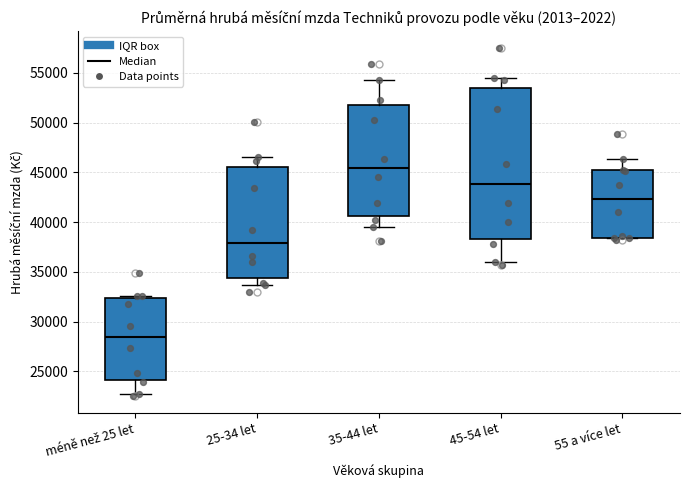

Reading left to right, read every box against the y-axis: the position of its median line, the range the box covers, and the ends of its whiskers. The values are not printed on the chart, so give them approximately, as read against the axis.

méně než 25 let: median 28500, box 24000 to 32500, whiskers 23000 to 32500 (just above the box's upper edge)
25-34 let: median 38000, box 34500 to 45500, whiskers 33500 to 46500
35-44 let: median 45500, box 40500 to 52000, whiskers 39500 to 54500
45-54 let: median 44000, box 38500 to 53500, whiskers 36000 to 54500
55 a více let: median 42500, box 38500 to 45000, whiskers 38500 to 46500